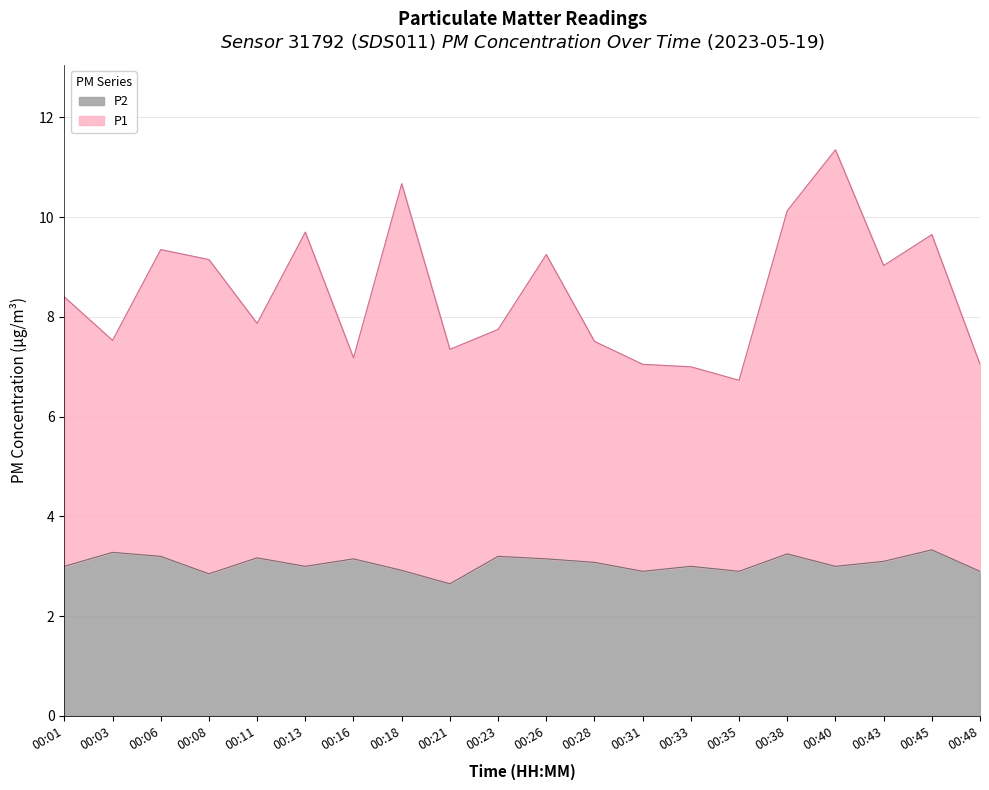

Rank the series by their maximum value, from lowest to highest.

P2, P1